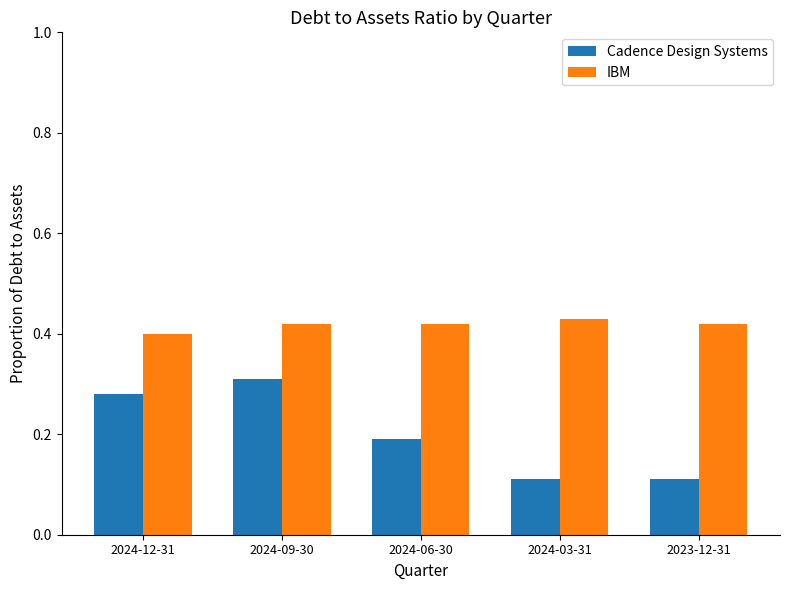

Between 2024-12-31 and 2023-12-31, which series saw the biggest shift?

Cadence Design Systems